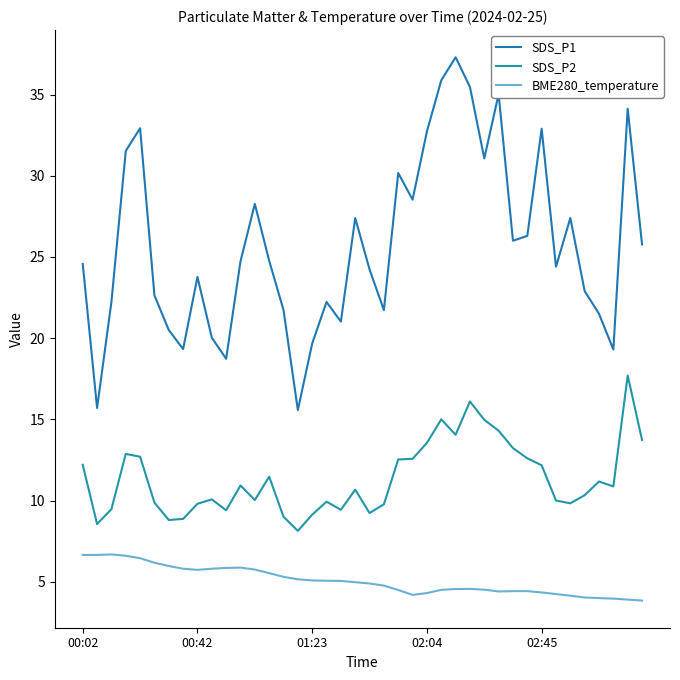

What is the difference between the maximum and minimum values in the SDS_P1 series?

21.7